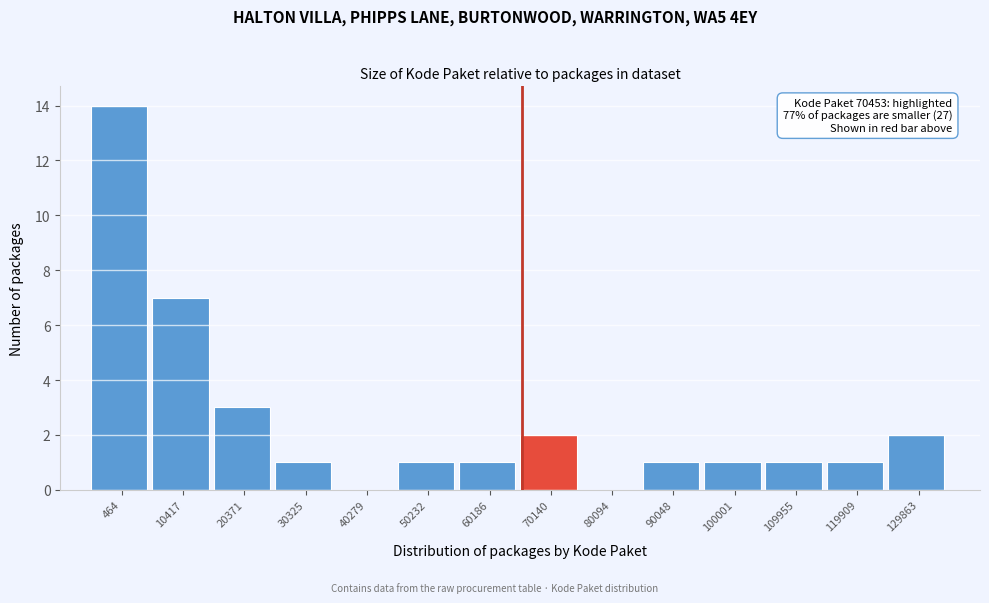

Reading left to right, what are all the values shown in this chart?

464=14	10417=7	20371=3	30325=1	40279=0	50232=1	60186=1	70140=2	80094=0	90048=1	100001=1	109955=1	119909=1	129863=2